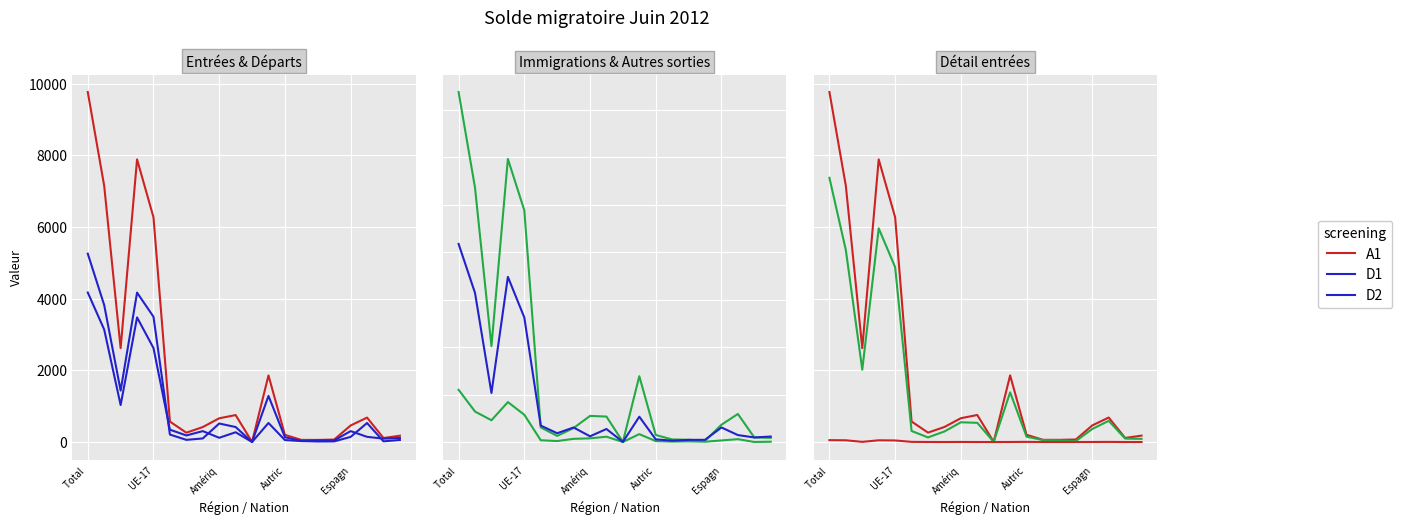

At which label does A1 first exceed 572?

Total 